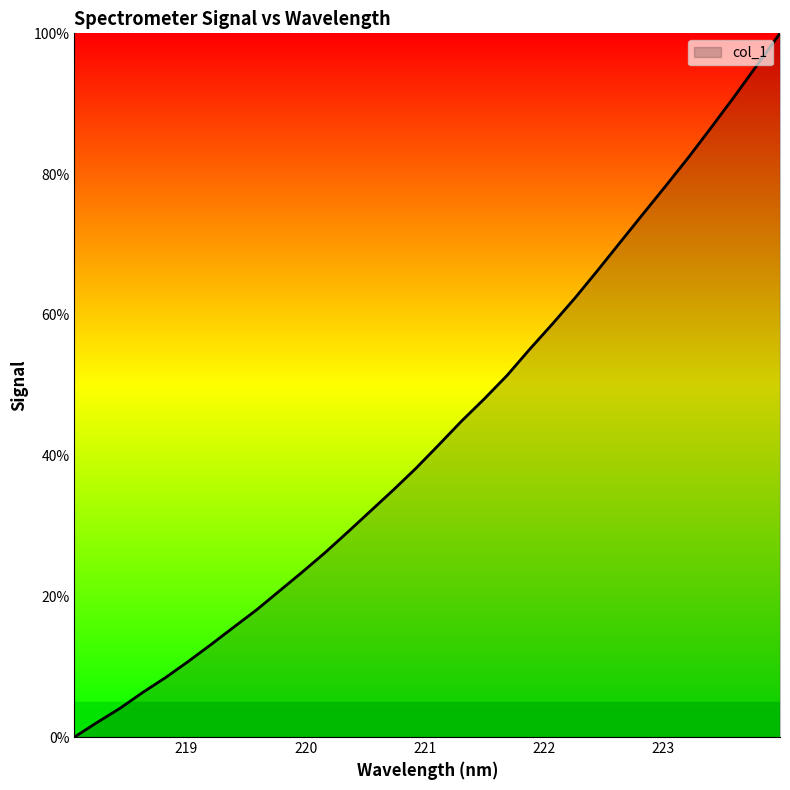

What is the maximum value shown in the chart?

100.0